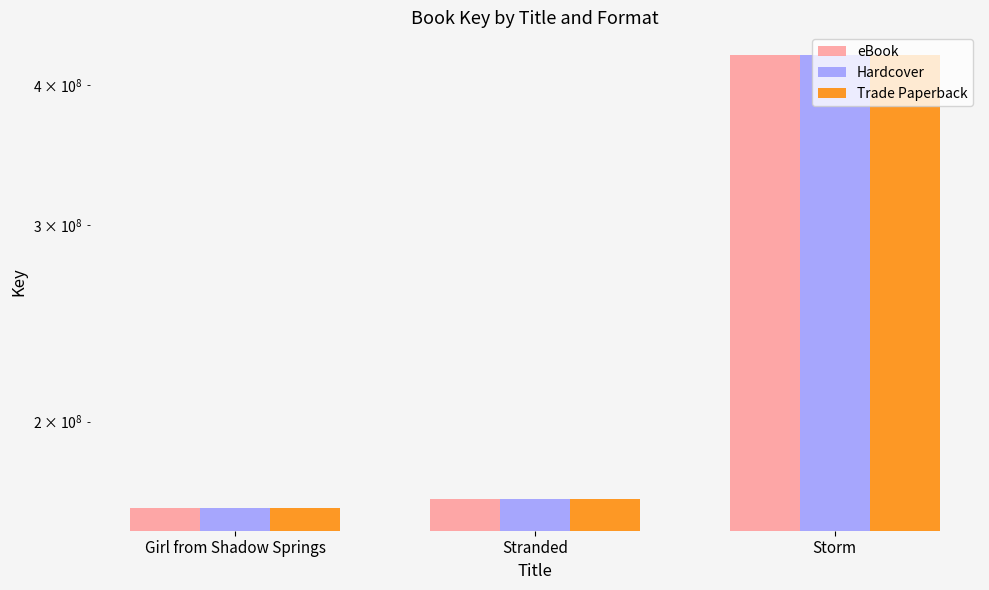

Rank the categories by Hardcover value from lowest to highest.

Girl from Shadow Springs, Stranded, Storm